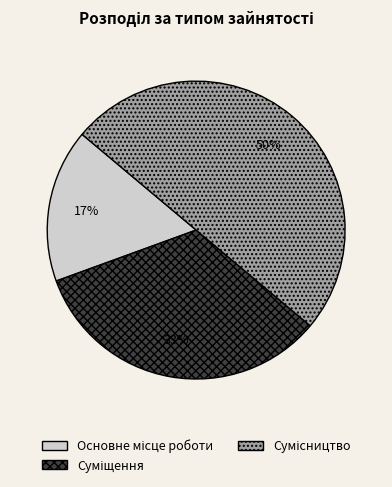

To the nearest percent, what is the difference between the largest and smallest slice percentages?

33%